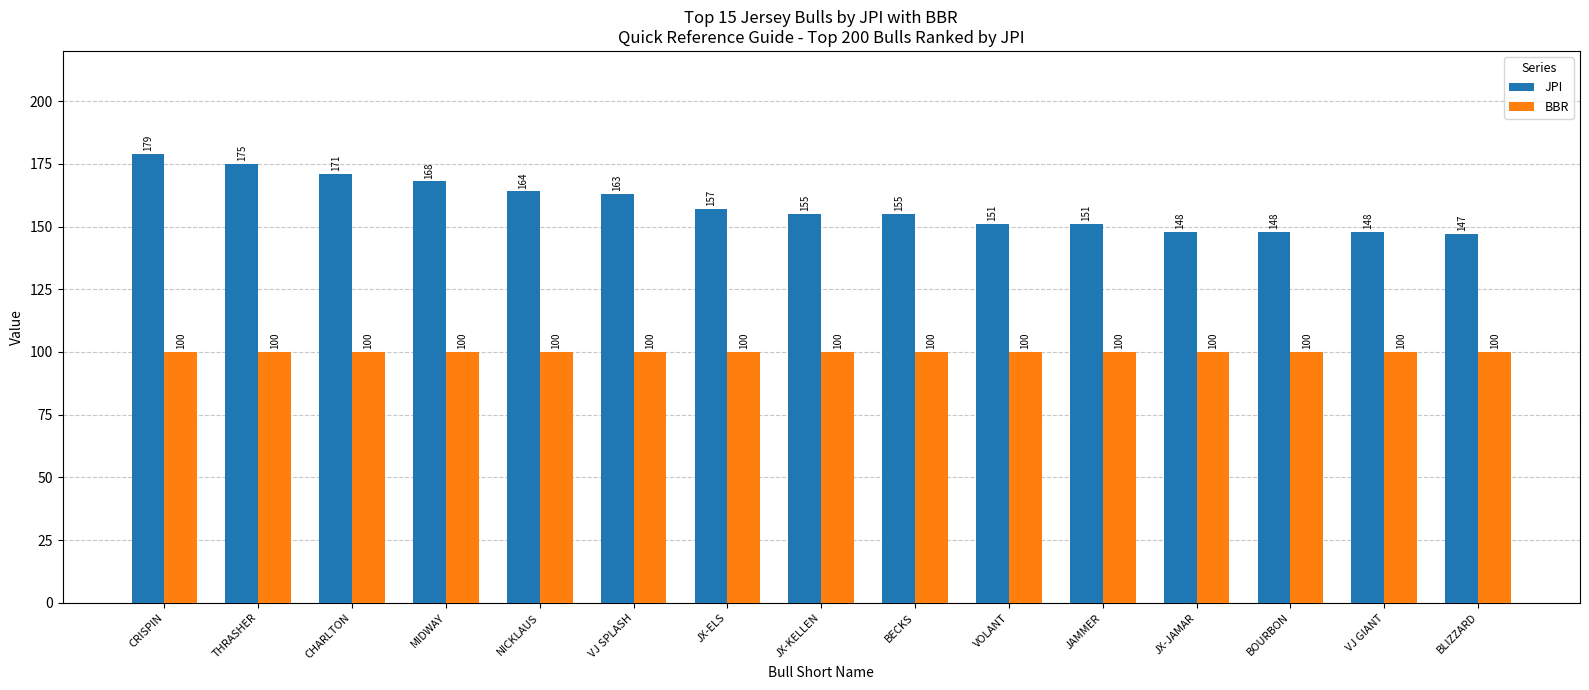

What are all the series names shown in the legend?

JPI, BBR